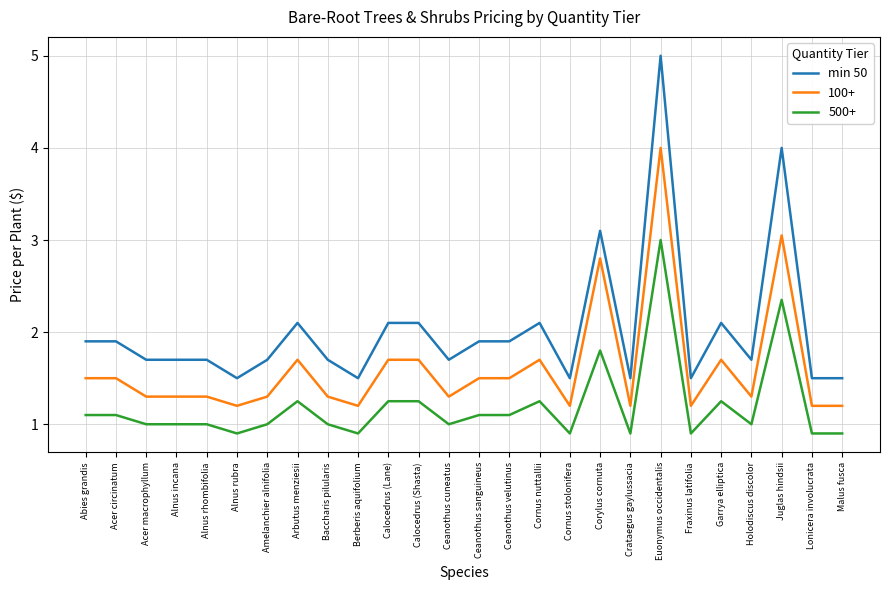

Rank the series by their average value, from lowest to highest.

500+, 100+, min 50